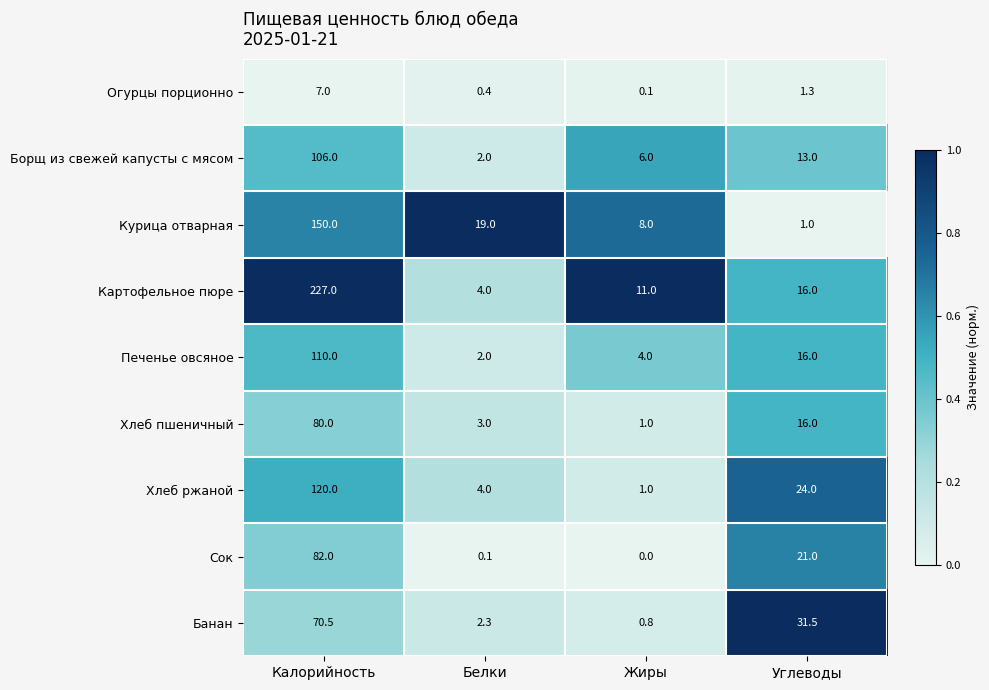

The Хлеб пшеничный series shows 1.0 at Жиры. True or false?

True